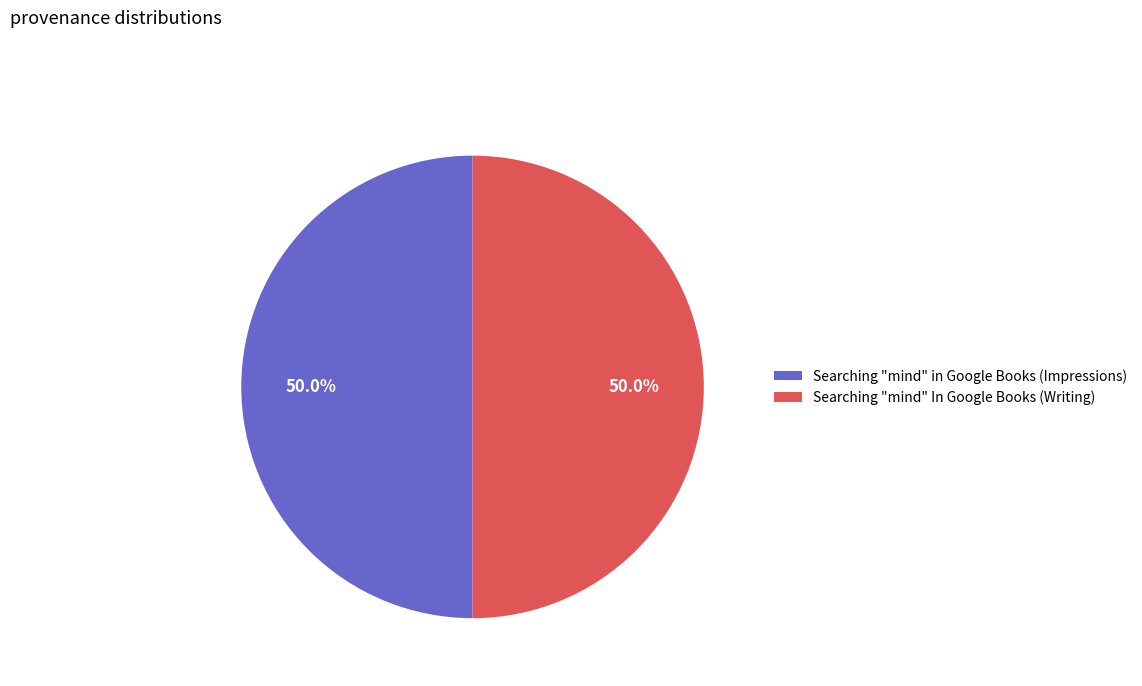

Approximately how many times larger is the value at Searching "mind" In Google Books (Writing) compared to Searching "mind" in Google Books (Impressions)?

1.0